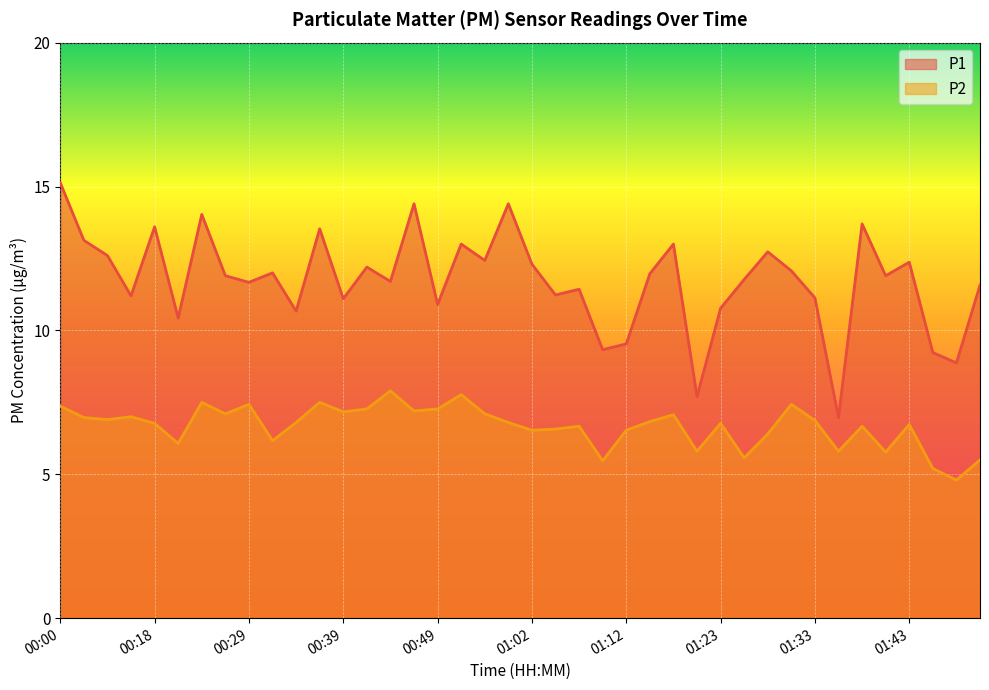

Which category has the highest value across all series?

00:00